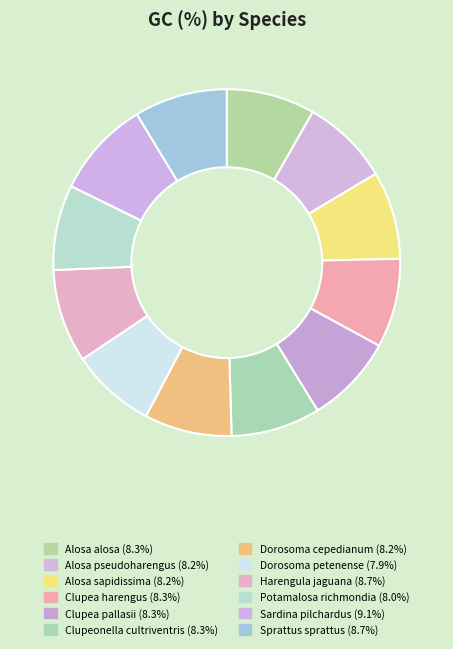

To the nearest percent, what is the combined percentage of Sprattus sprattus and Harengula jaguana?

17%